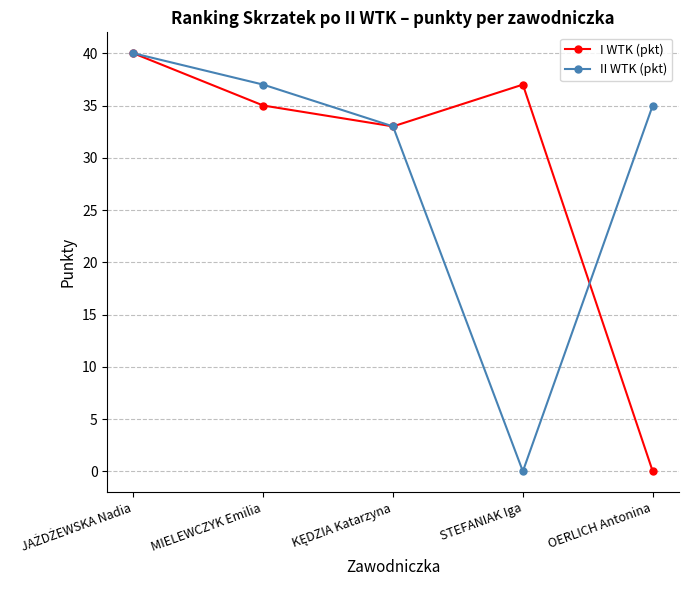

The value of I WTK (pkt) at MIELEWCZYK Emilia is 35. True or false?

True